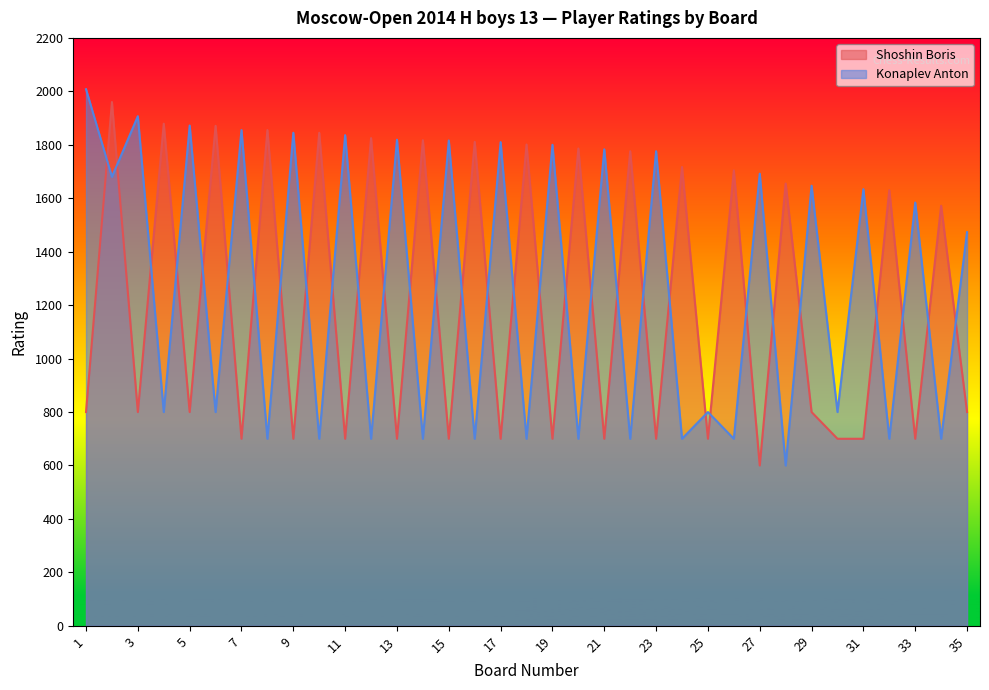

What are all the series names shown in the legend?

Shoshin Boris, Konaplev Anton